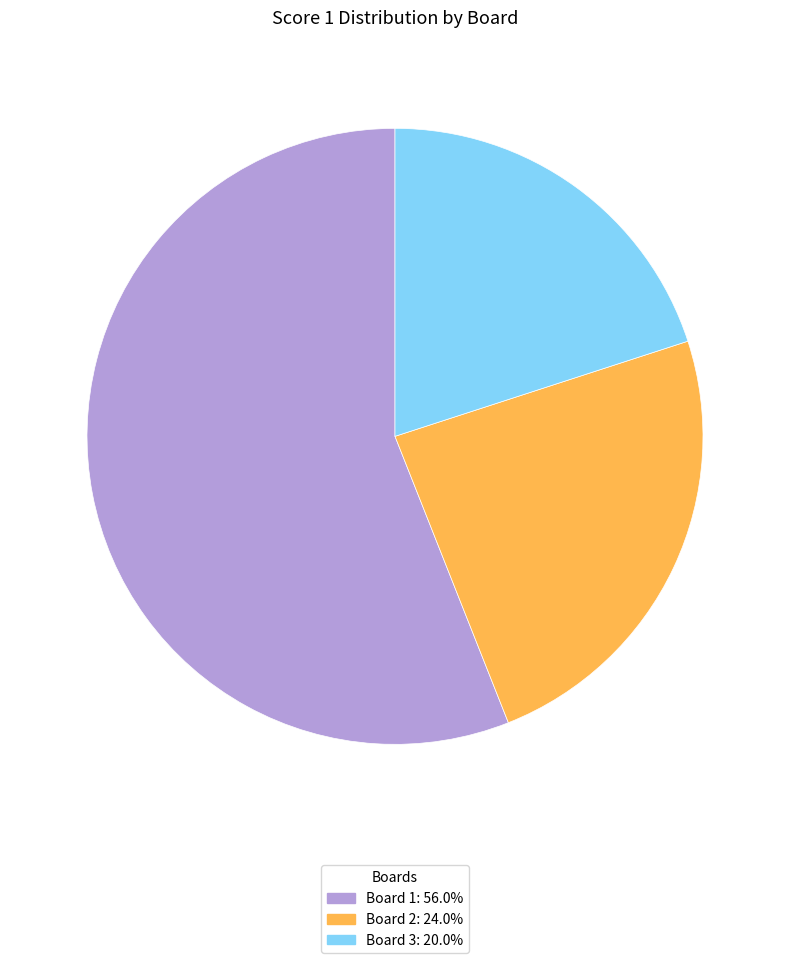

Is there a majority slice in this chart?

Yes